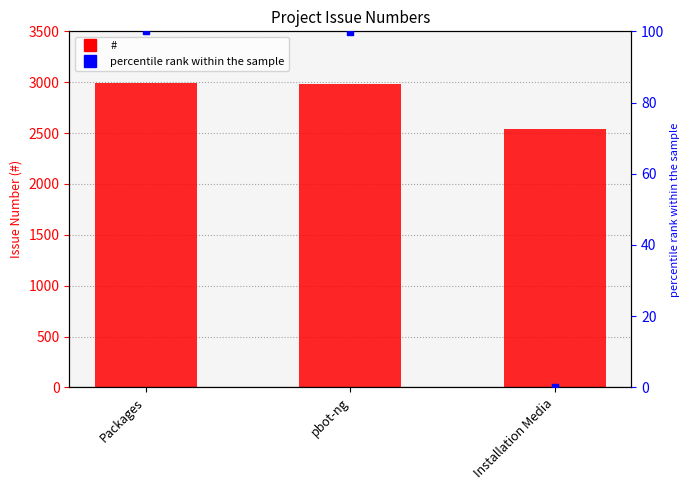

Which series reaches the minimum Y coordinate?

percentile rank within the sample